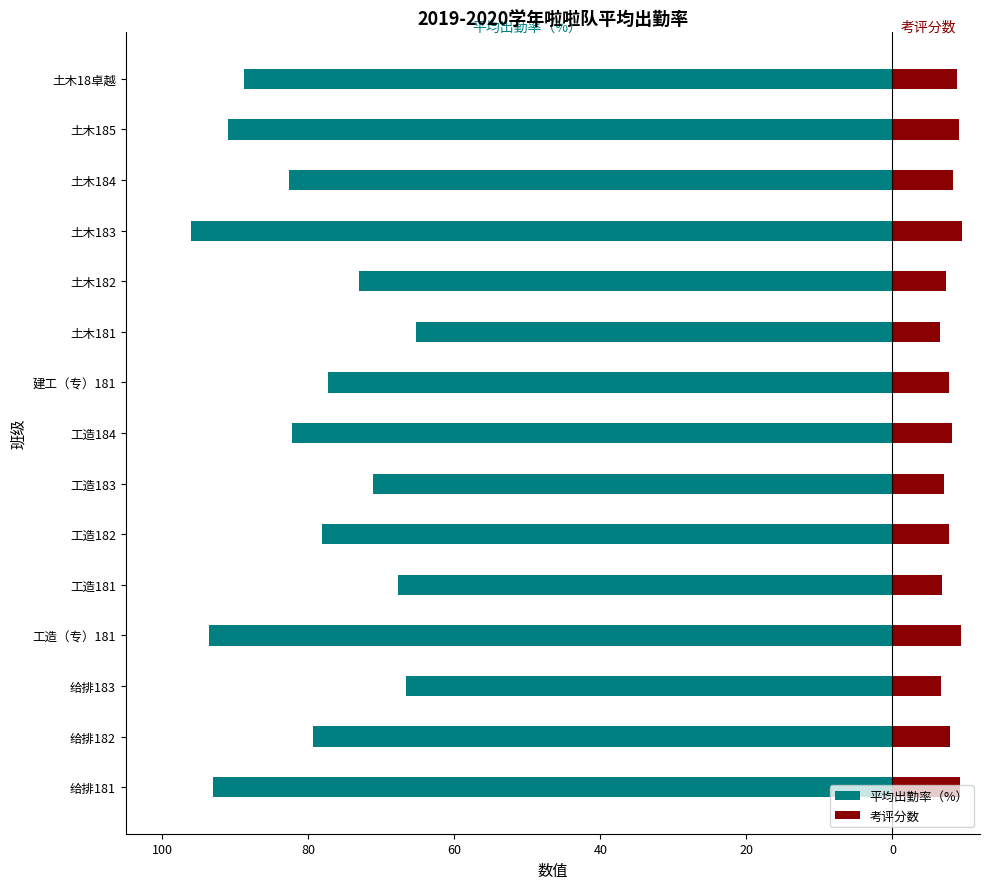

What is the difference between the highest and lowest values at 工造（专）181?

102.9